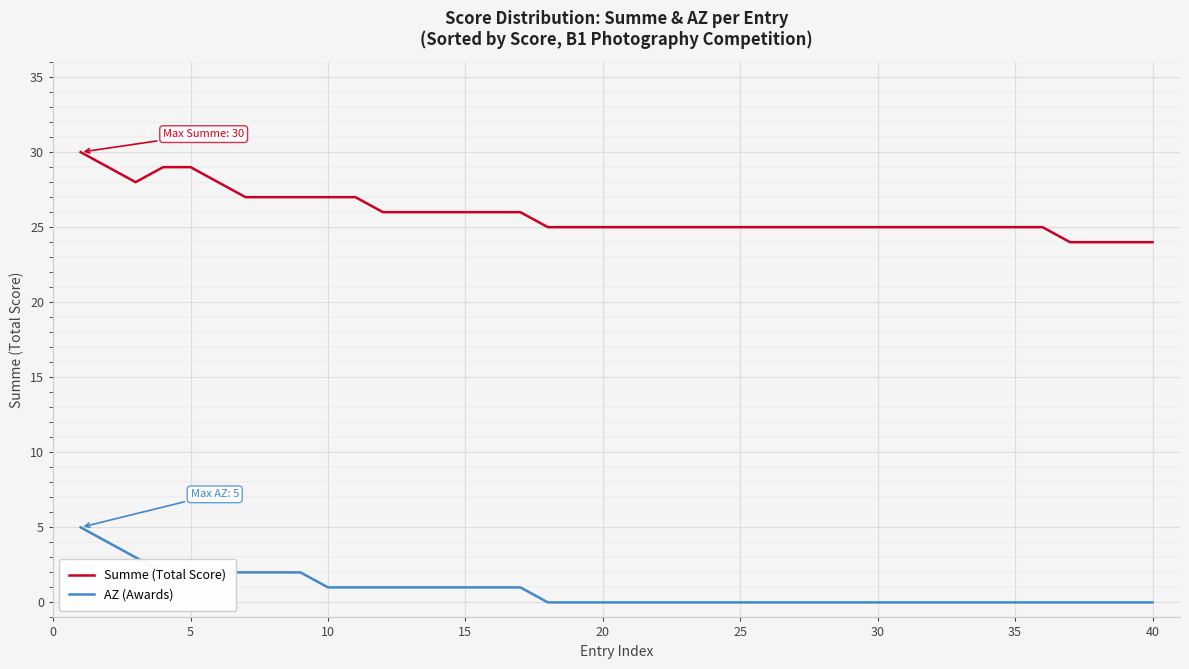

True or false: Summe (Total Score) and AZ (Awards) cross at least once.

False